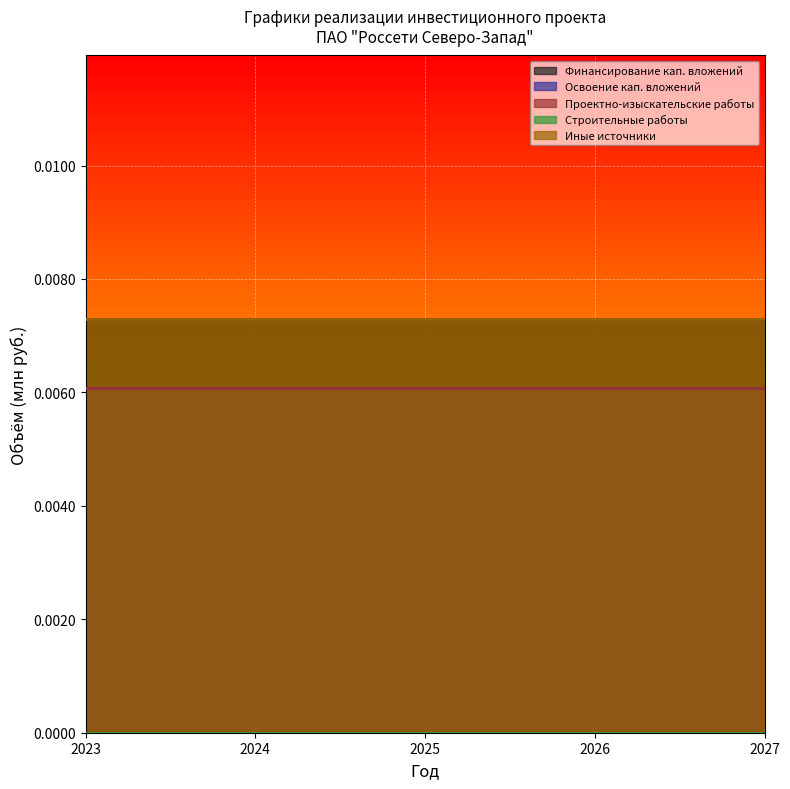

List the labels in order of Освоение кап. вложений value, largest first.

2023, 2024, 2025, 2026, 2027